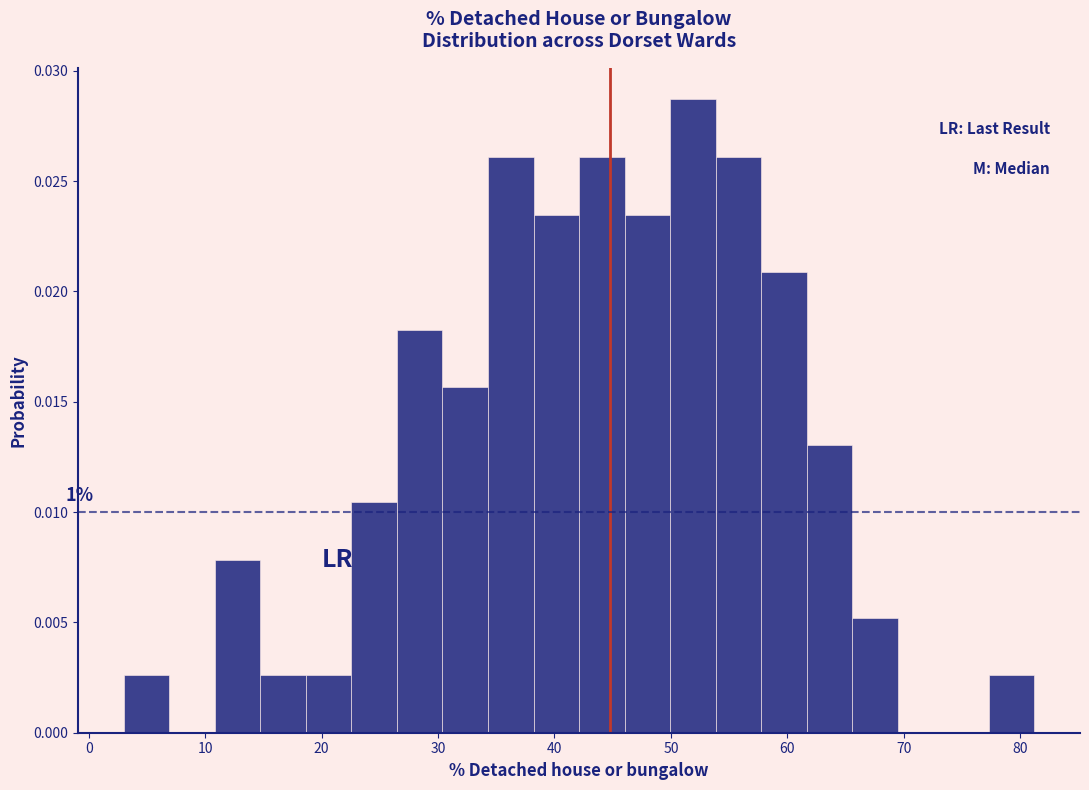

Read against the x-axis, roughly where is the centre of the tallest bar?

52